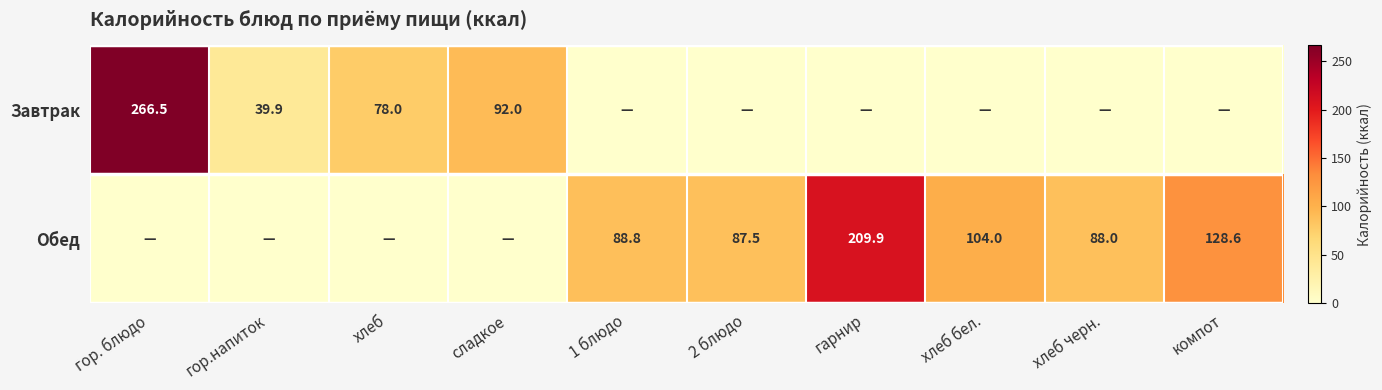

What is the sum of the Обед values at 2 блюдо and гарнир?

297.4